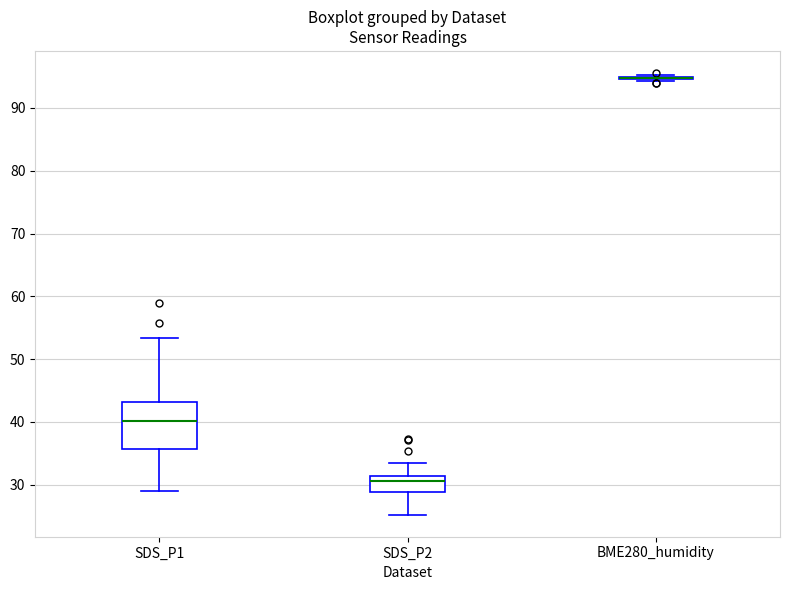

Which box is the tallest, from its lower edge to its upper edge?

SDS_P1